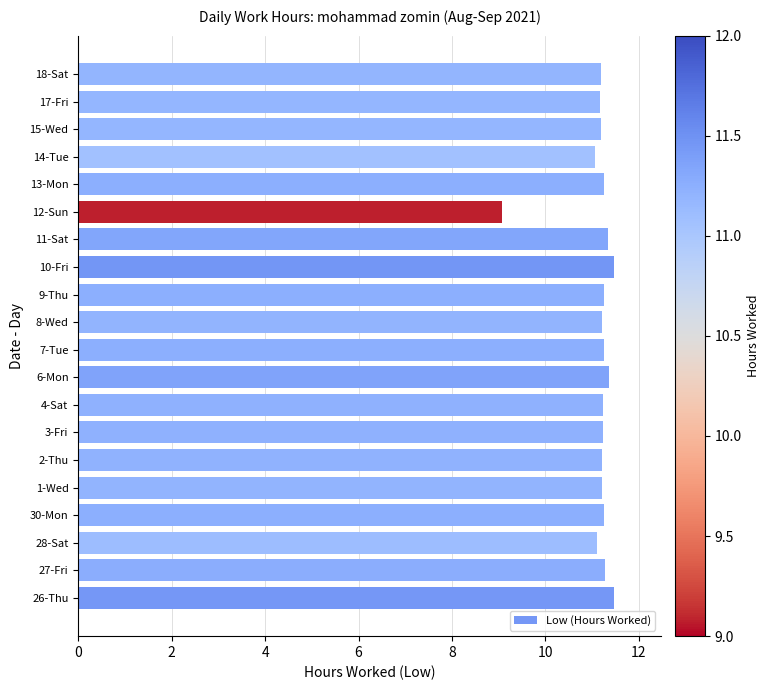

The chart shows a value of 11.2 at 8-Wed. True or false?

True